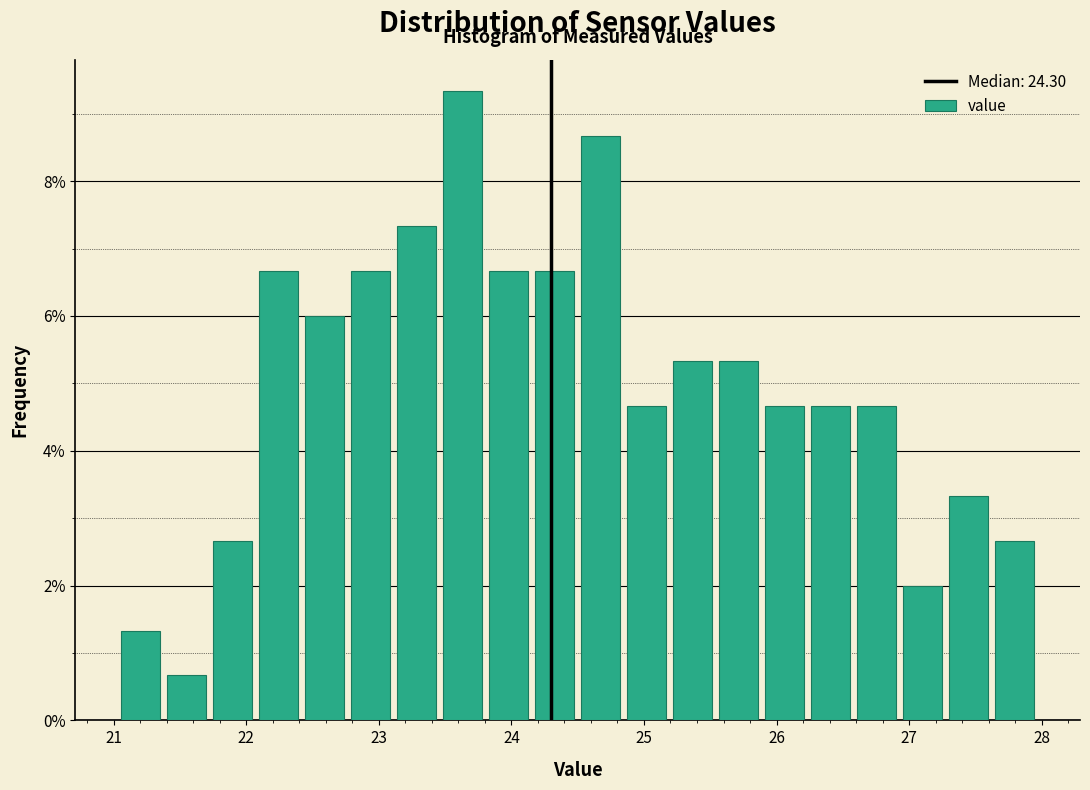

Read against the x-axis, roughly where is the centre of the tallest bar?

23.6